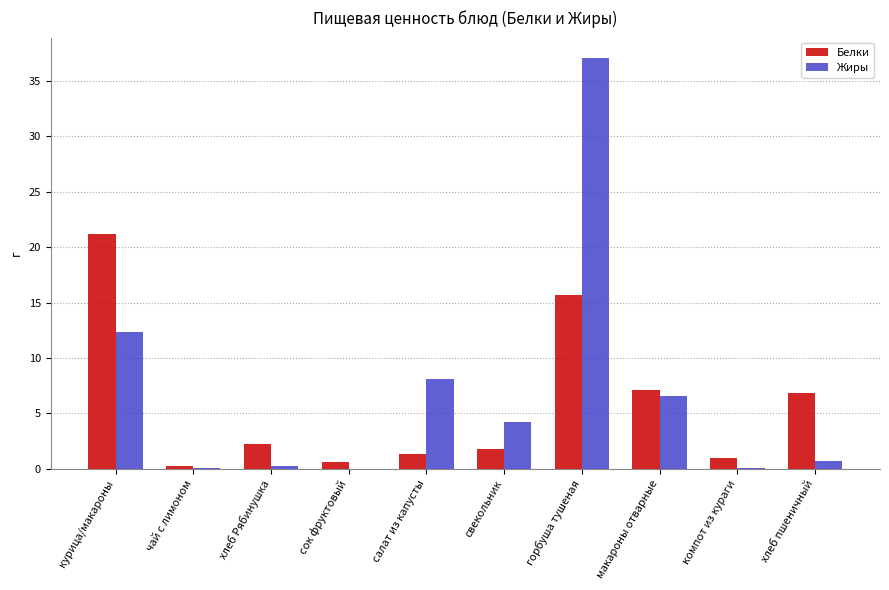

The Жиры series shows 0.2 at хлеб Рябинушка. True or false?

True